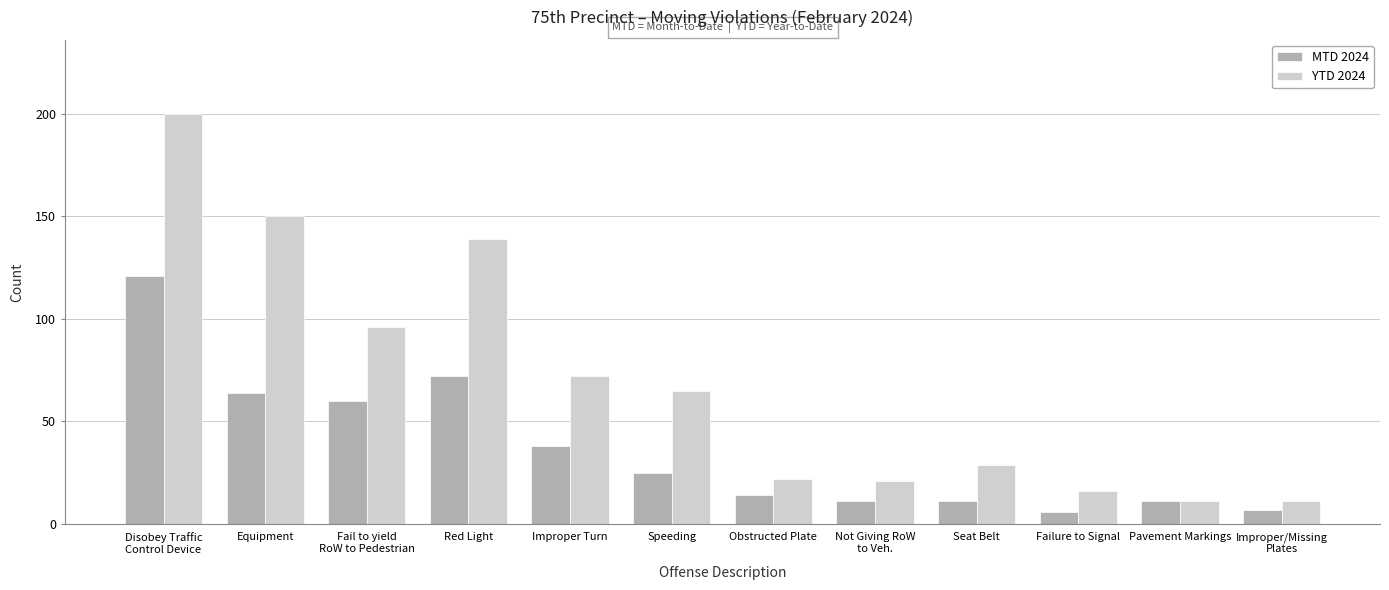

At how many categories does at least one series exceed 107?

3